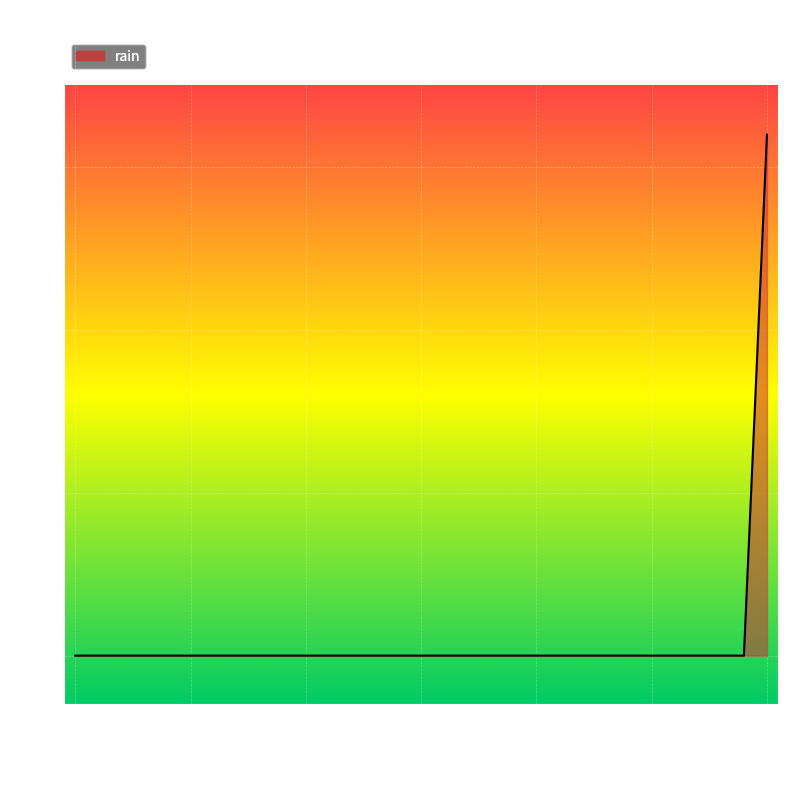

What is the greatest value displayed?

3.2